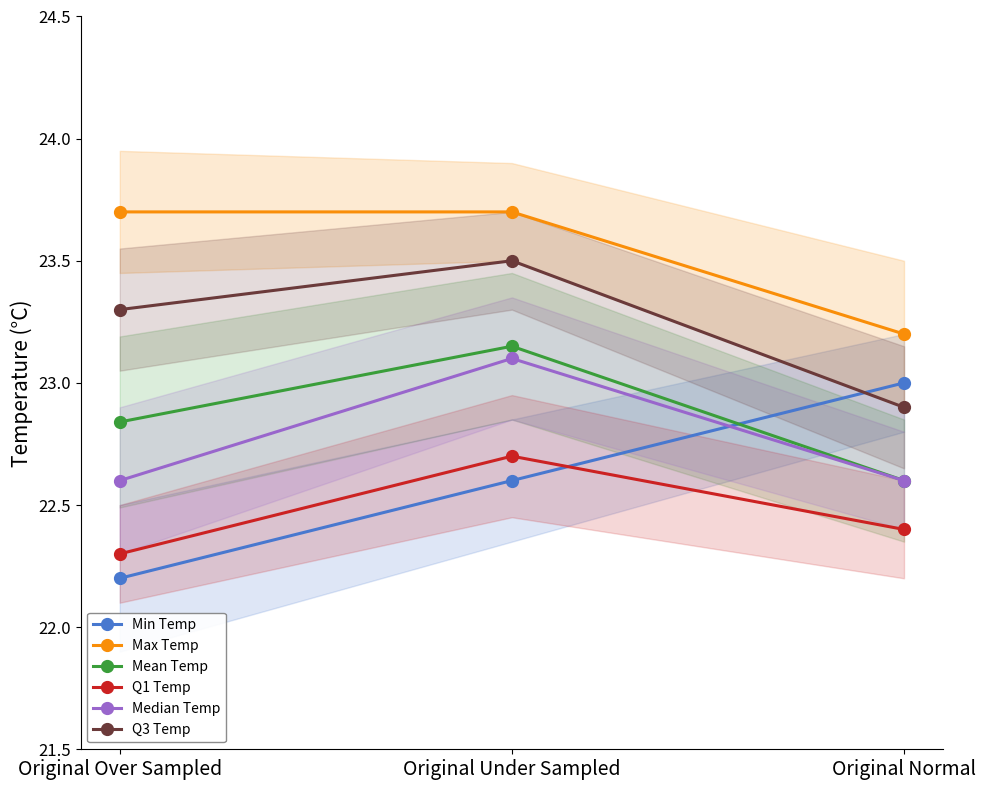

What is the difference between the second highest and minimum values in the Q3 Temp series?

0.4